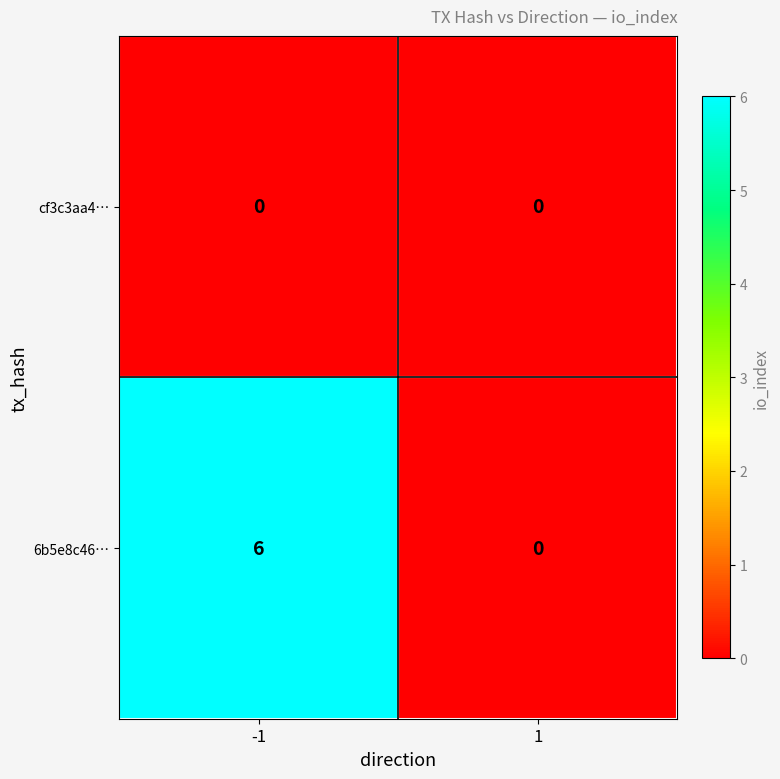

What is the difference between the 6b5e8c46… values at 1 and -1?

6